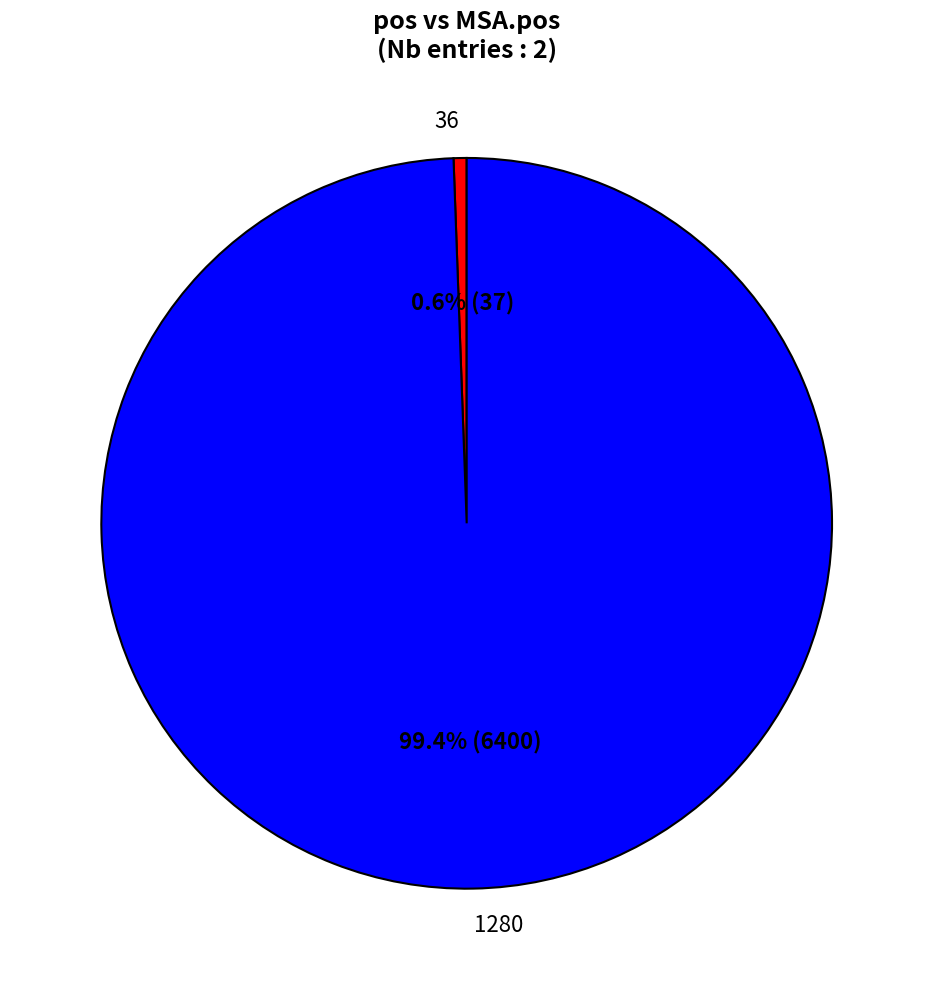

To the nearest percent, what is the difference between the 1280 and 36 slice percentages?

99%